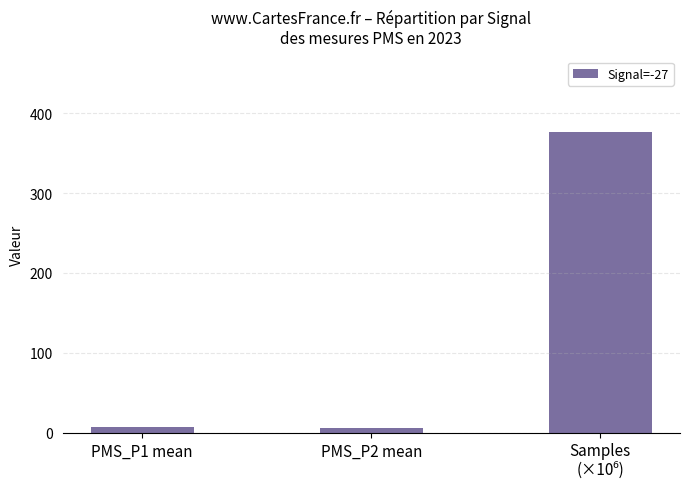

What is the greatest value displayed?

376.7